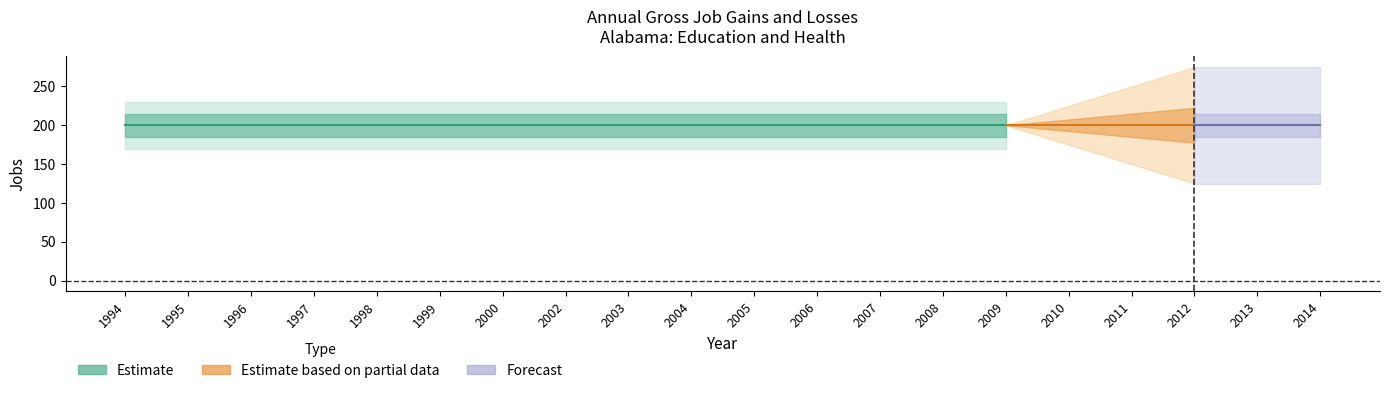

At how many categories does at least one series exceed 83?

20